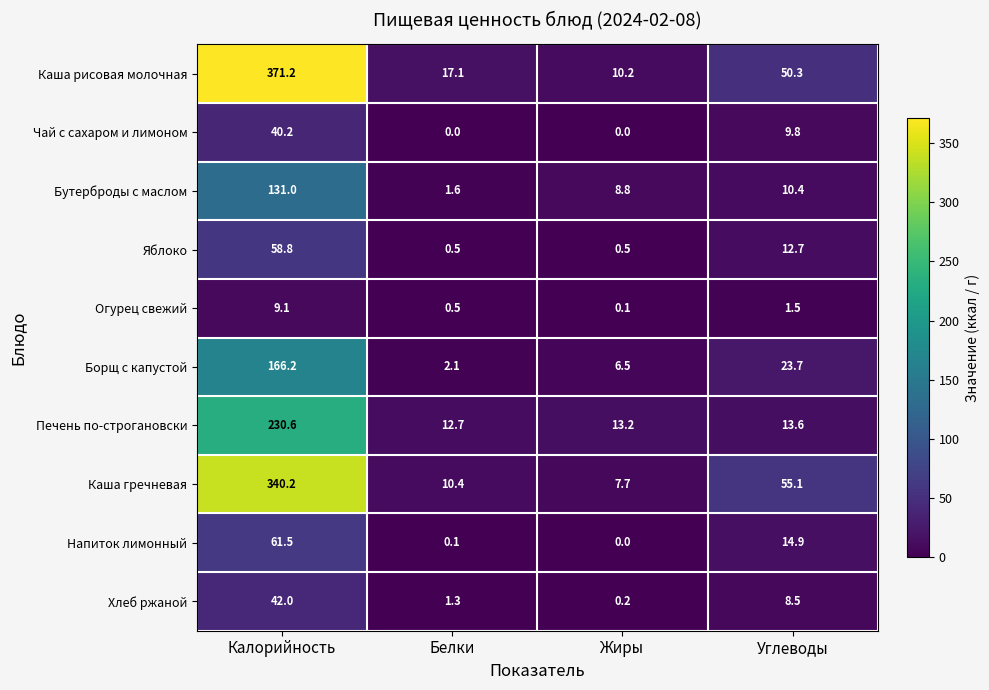

What is the difference between the Борщ с капустой values at Белки and Углеводы?

21.6